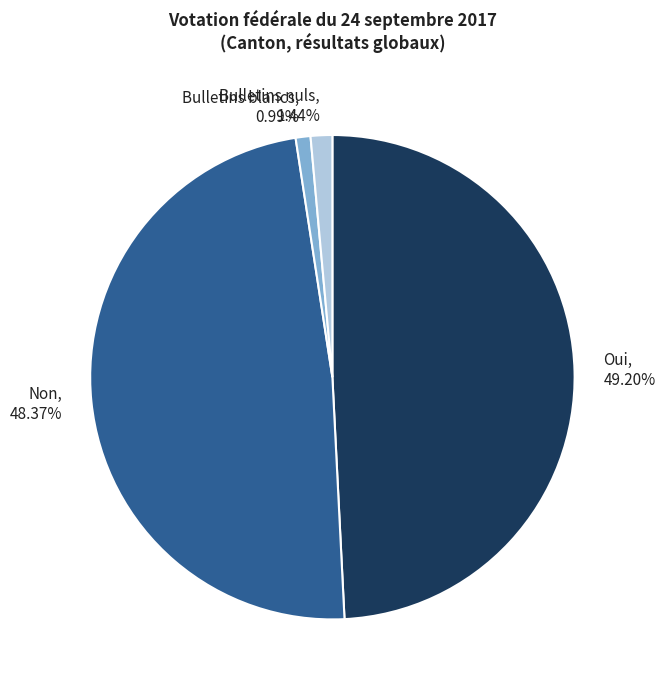

Is the sum of Oui and Bulletins nuls greater than half?

Yes